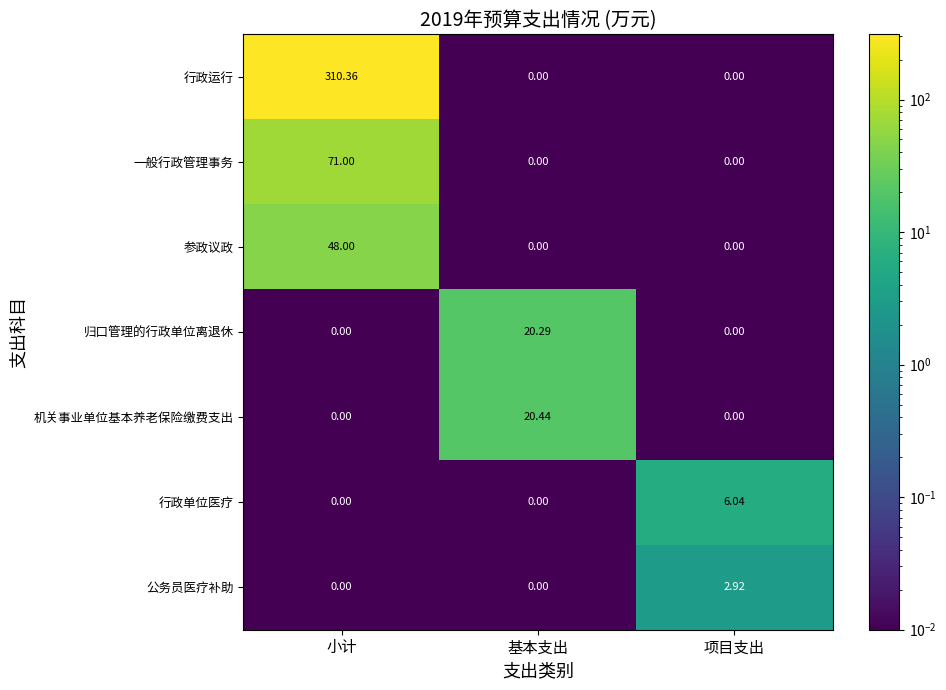

Rank the series by their maximum value, from lowest to highest.

公务员医疗补助, 行政单位医疗, 归口管理的行政单位离退休, 机关事业单位基本养老保险缴费支出, 参政议政, 一般行政管理事务, 行政运行